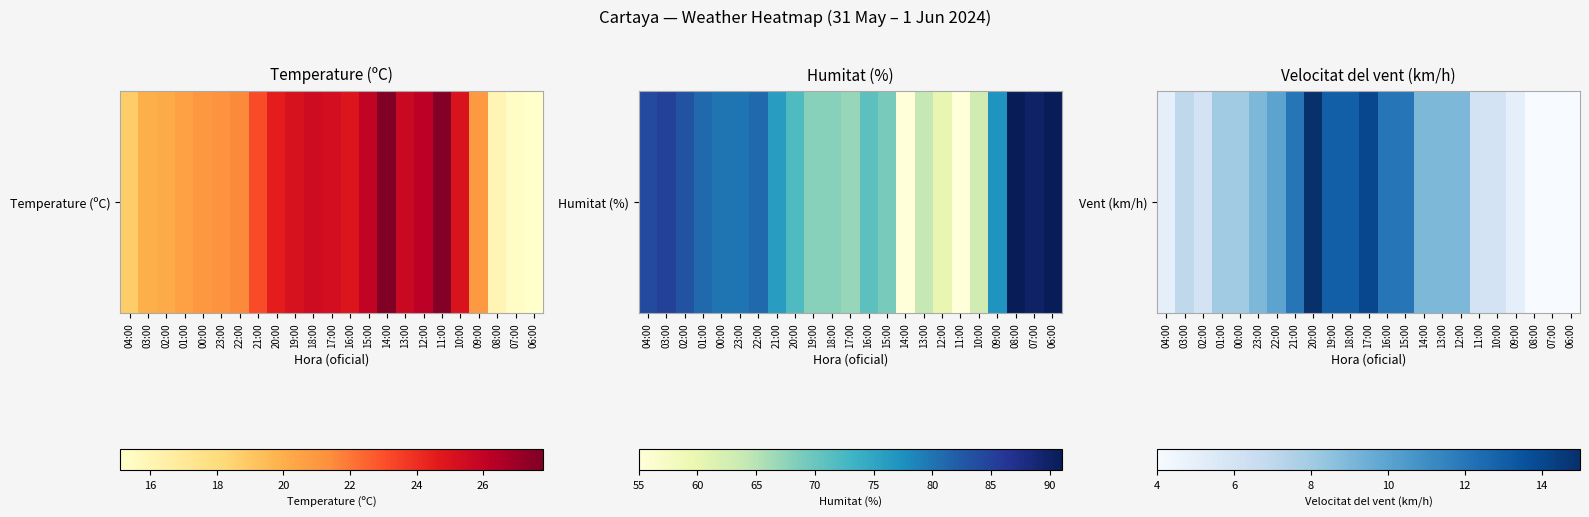

The chart shows a value of 2 at 04:00. True or false?

False